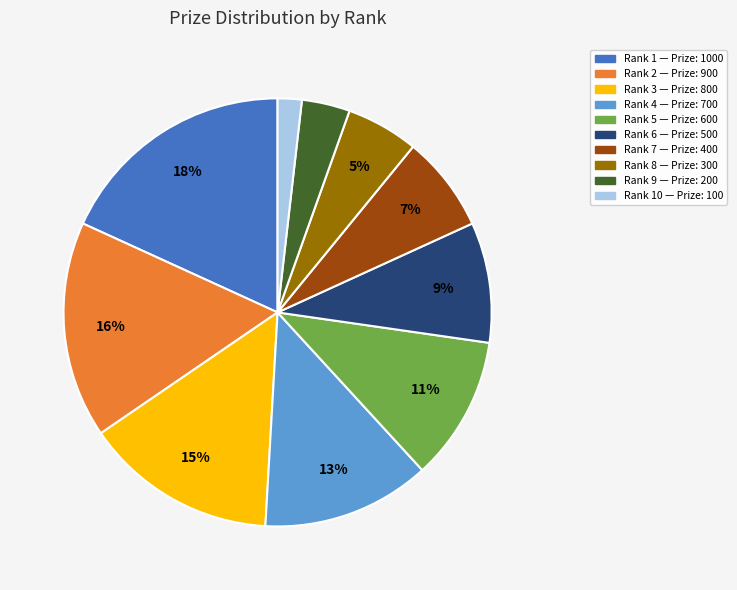

Does any single category account for the majority?

No